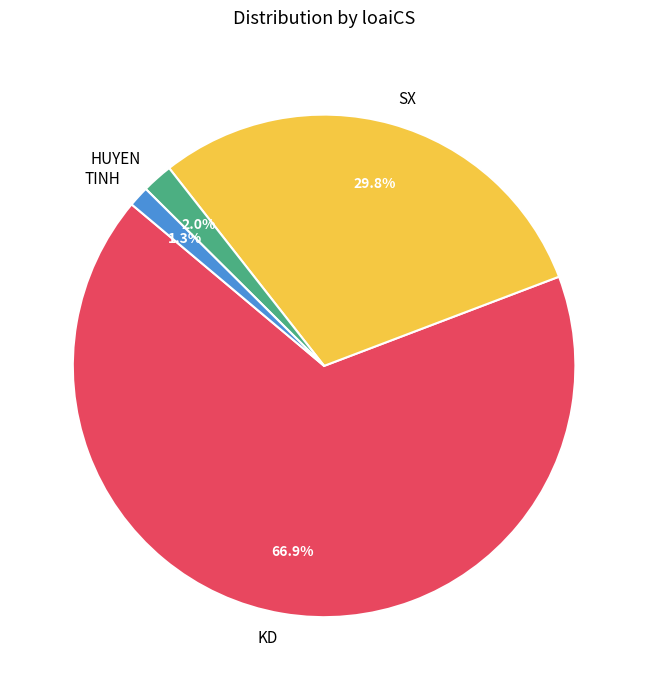

The SX slice represents 30% of the pie. True or false?

True